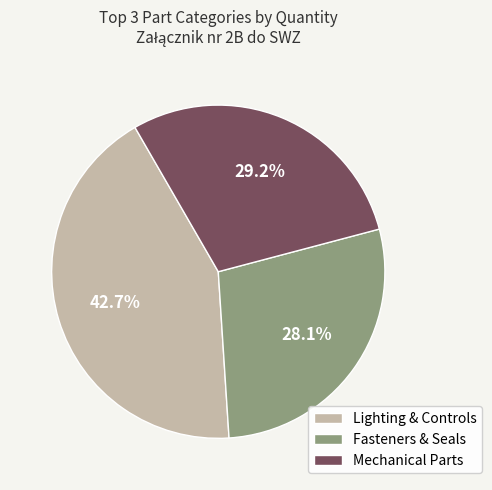

Between Mechanical Parts and Fasteners & Seals, which is larger?

Mechanical Parts